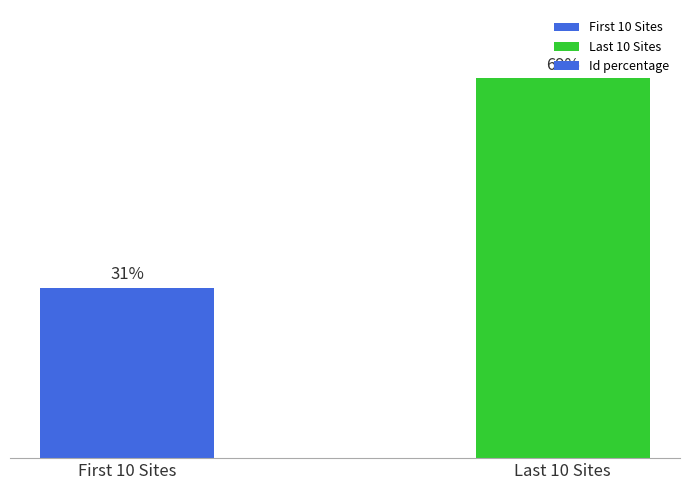

At which category does the chart reach its peak across all series?

Last 10 Sites